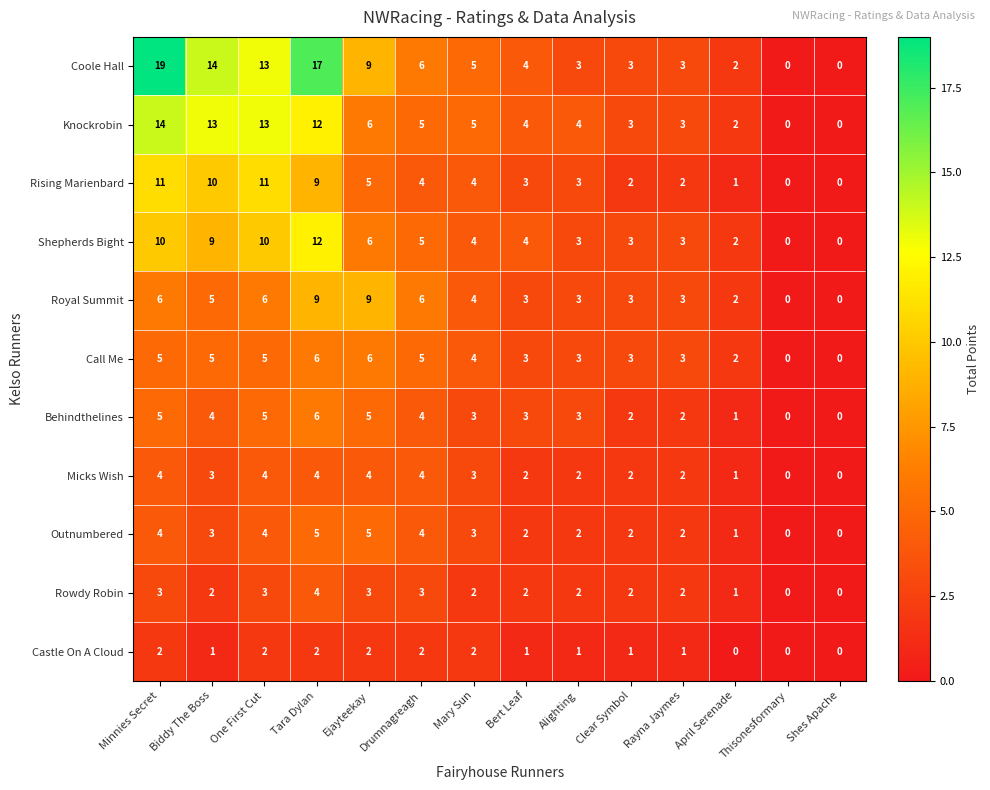

What is the difference between the maximum and second lowest values in the Call Me series?

6